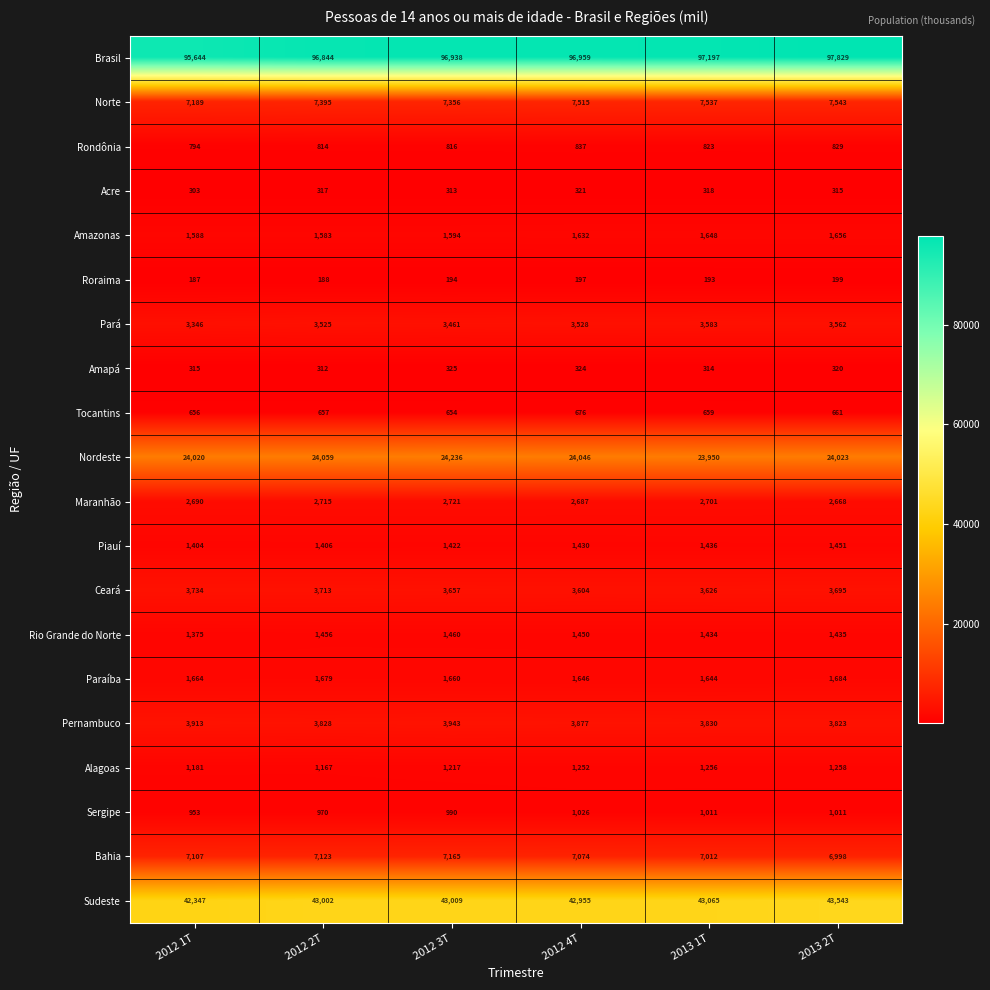

Which series changed the most between 2012 4T and 2013 1T?

Brasil